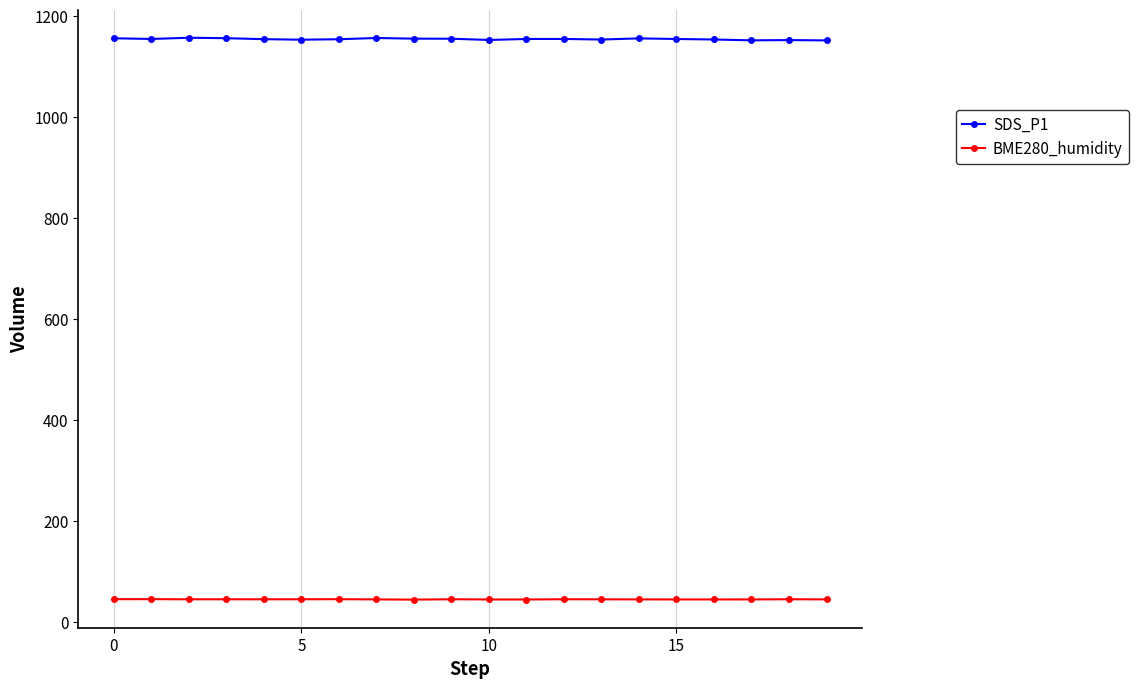

Which series has the largest total across all categories?

SDS_P1